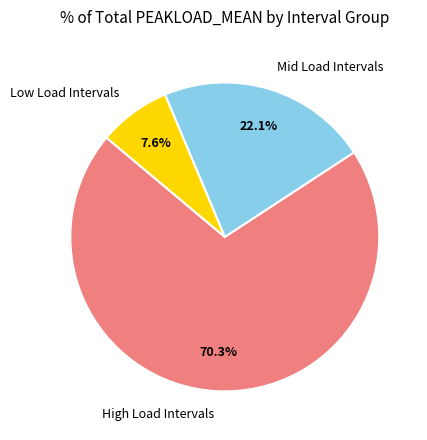

Which slice is the smallest?

Low Load Intervals